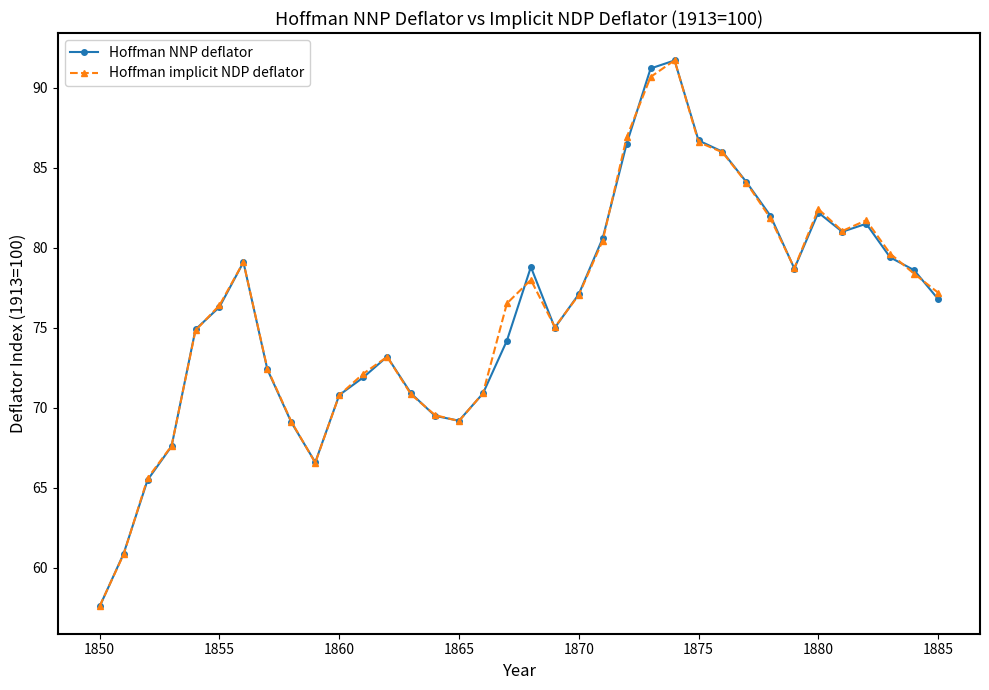

What is the value of the Hoffman implicit NDP deflator point at the 21st from the left?

77.0